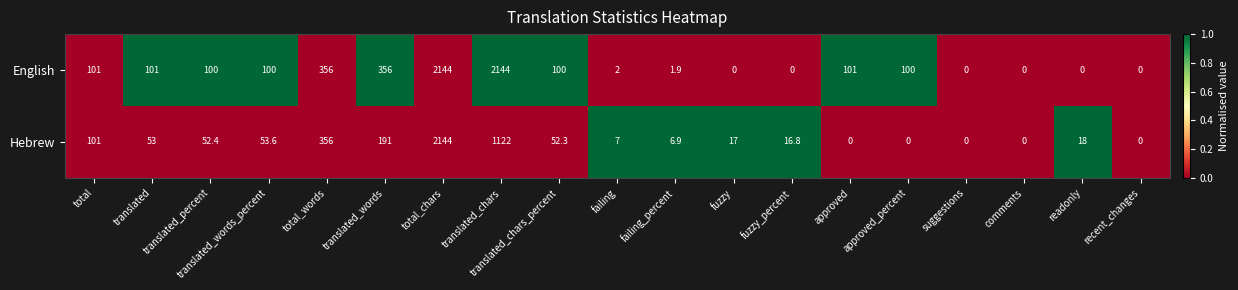

What is the maximum value shown in the chart?

2144.0